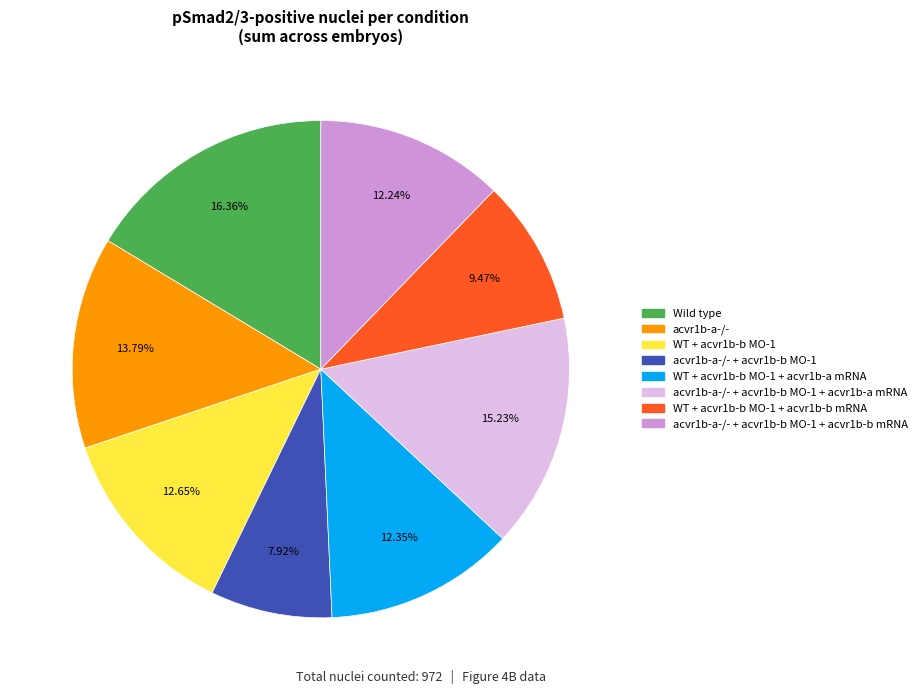

Which category has the smallest portion of the pie?

acvr1b-a-/- + acvr1b-b MO-1